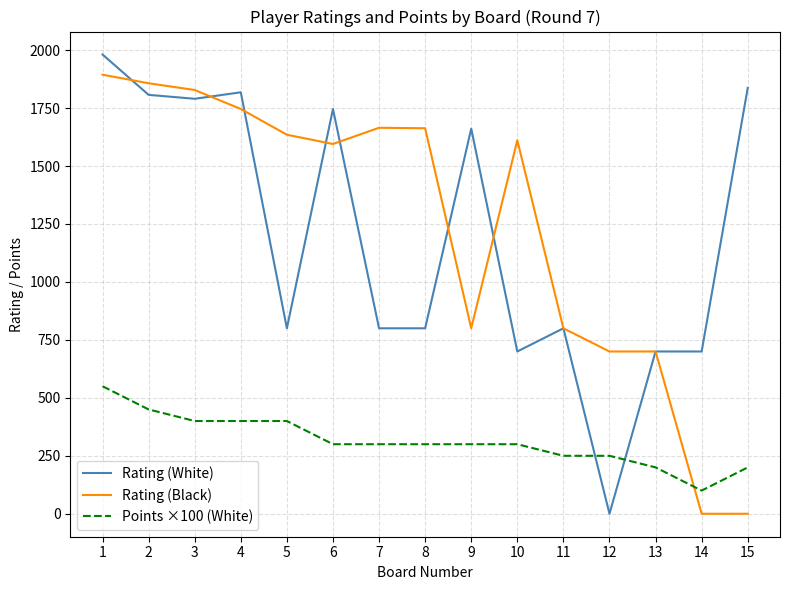

What is the maximum value for Rating (White)?

1981